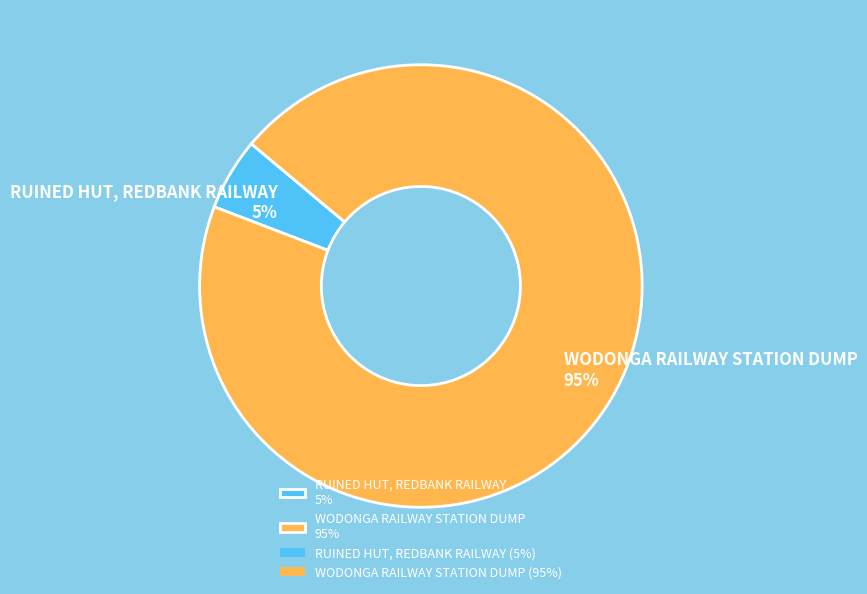

To the nearest percent, what portion does WODONGA RAILWAY STATION DUMP represent?

95%